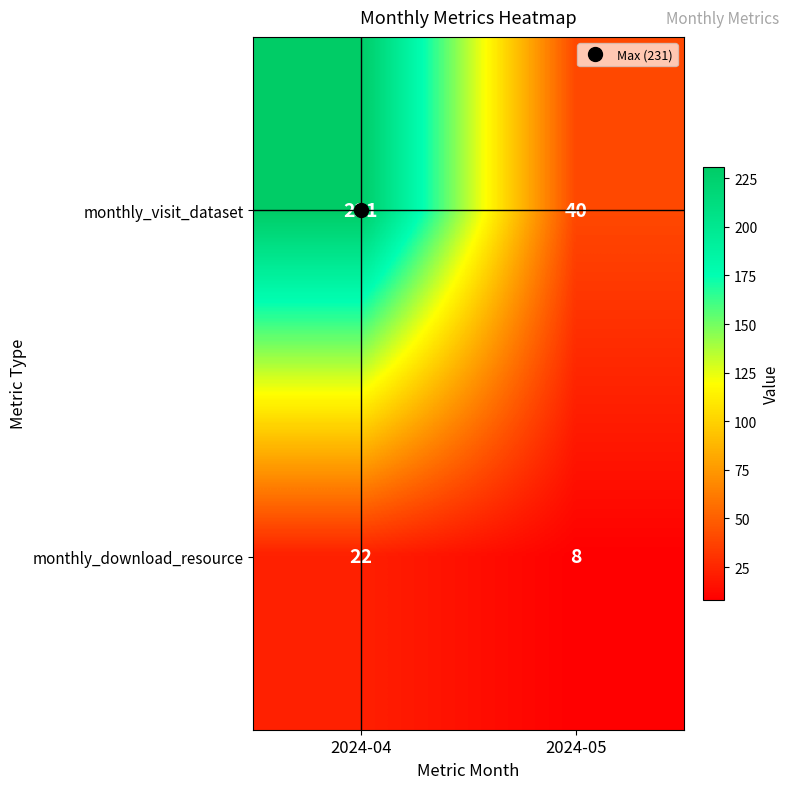

What is the difference between the maximum and minimum values in the monthly_download_resource series?

14